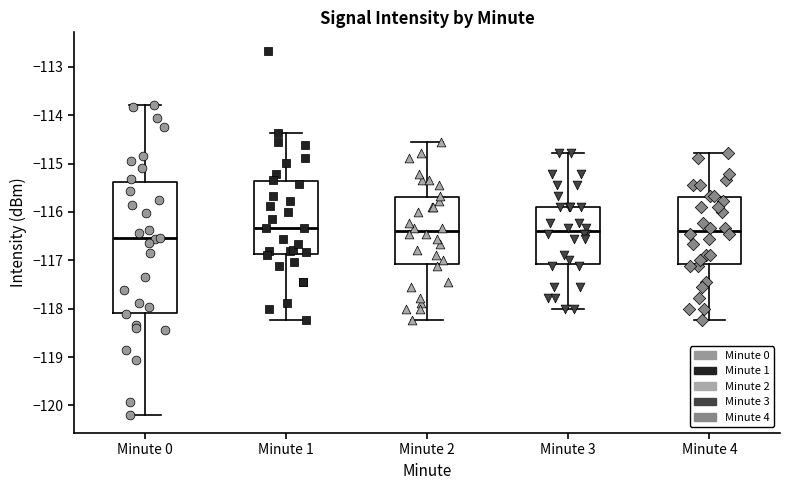

Which box is the tallest, from its lower edge to its upper edge?

Minute 0